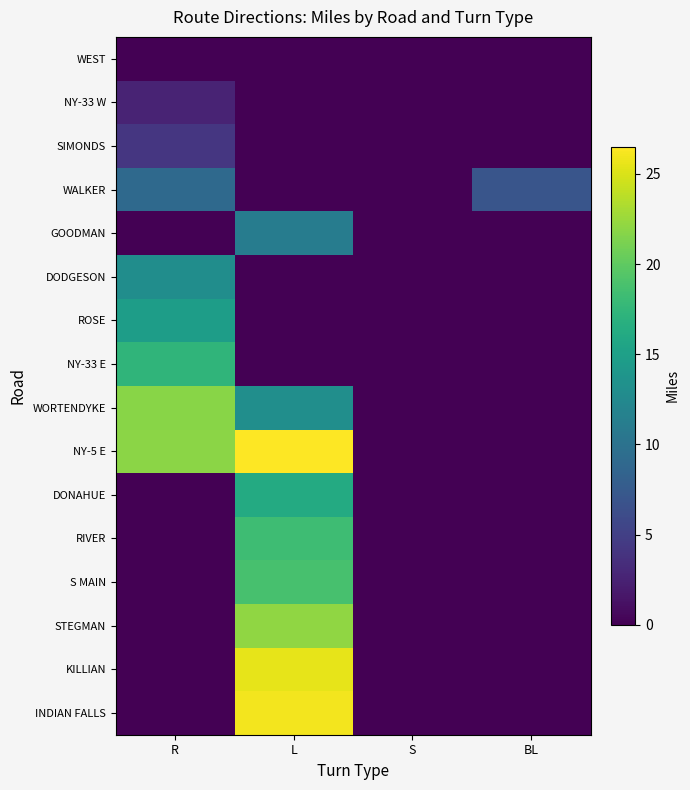

At which category is the sum across all series the highest?

L